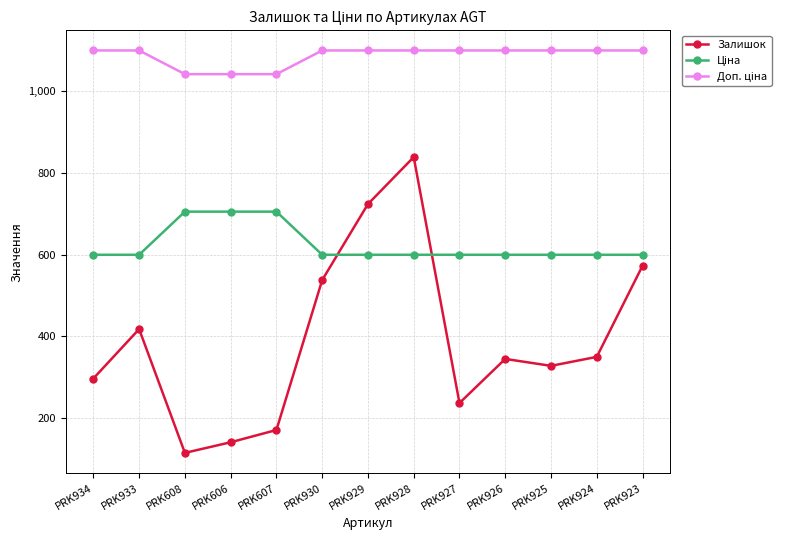

What is the label of the 7th point from the left?

PRK929